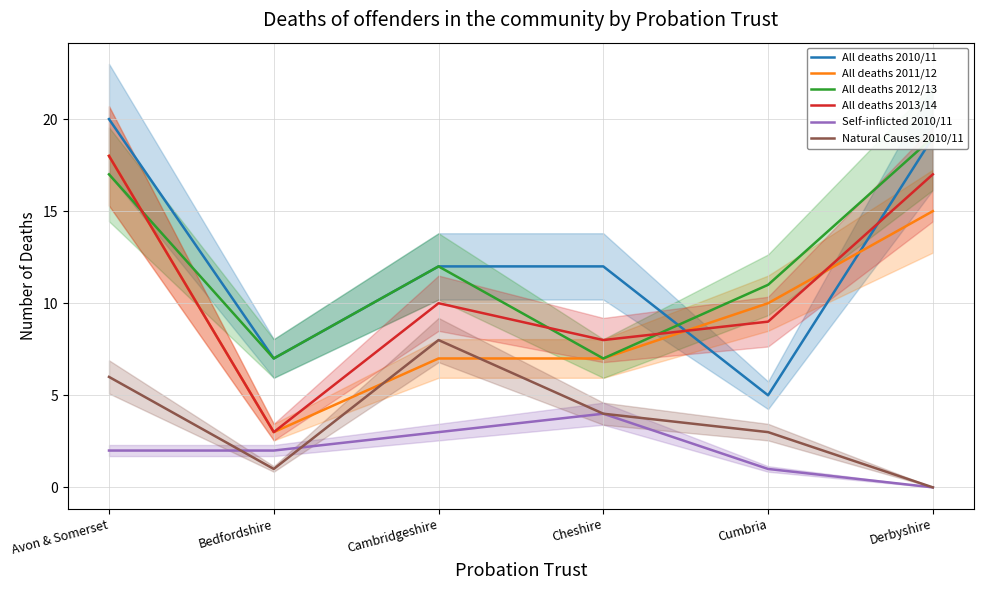

What is the label of the 6th point from the left?

Derbyshire